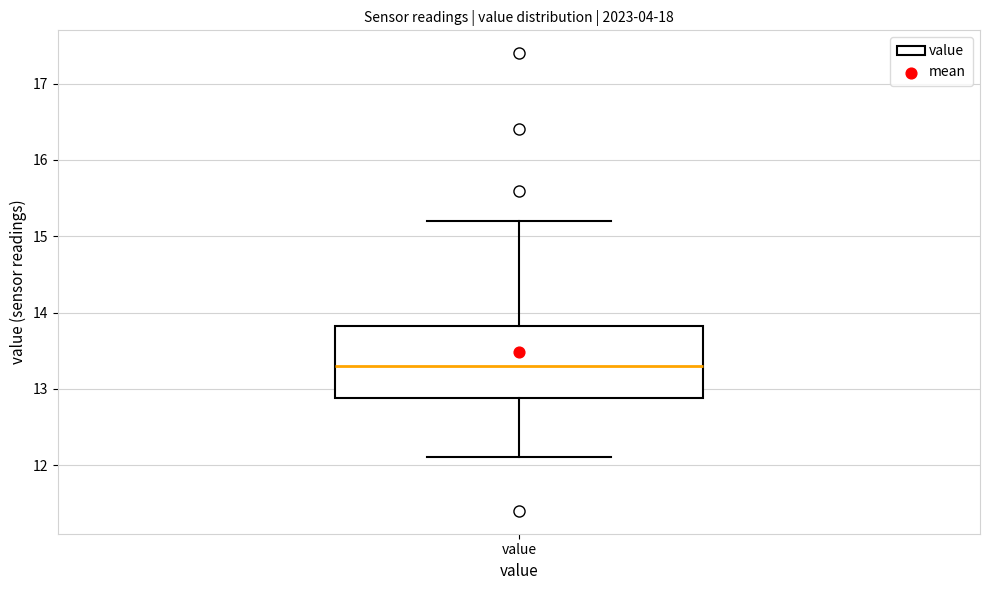

Transcribe this box plot: give where the median line is, the range the box spans, and where the two whiskers end, as read against the y-axis. The values are not printed on the chart, so give them approximately, as read against the axis.

median 13.3, box 12.9 to 13.8, whiskers 12.1 to 15.2